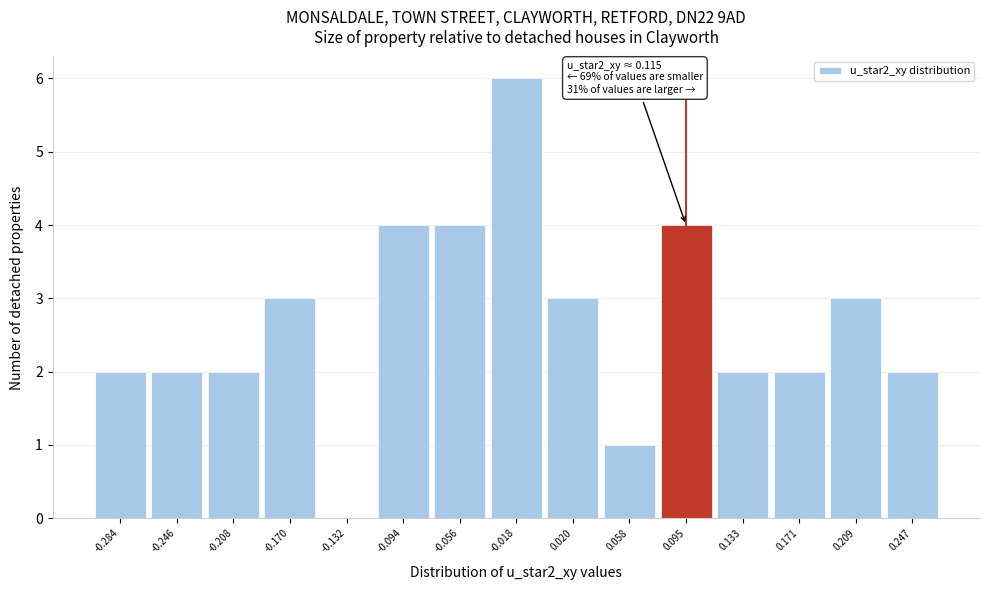

Reading left to right, transcribe all the data shown in this chart.

-0.284=2	-0.246=2	-0.208=2	-0.170=3	-0.132=0	-0.094=4	-0.056=4	-0.018=6	0.020=3	0.058=1	0.095=4	0.133=2	0.171=2	0.209=3	0.247=2